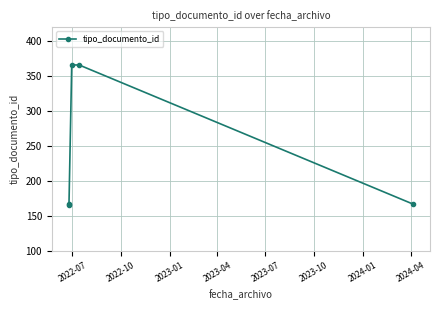

What is the greatest value displayed?

366